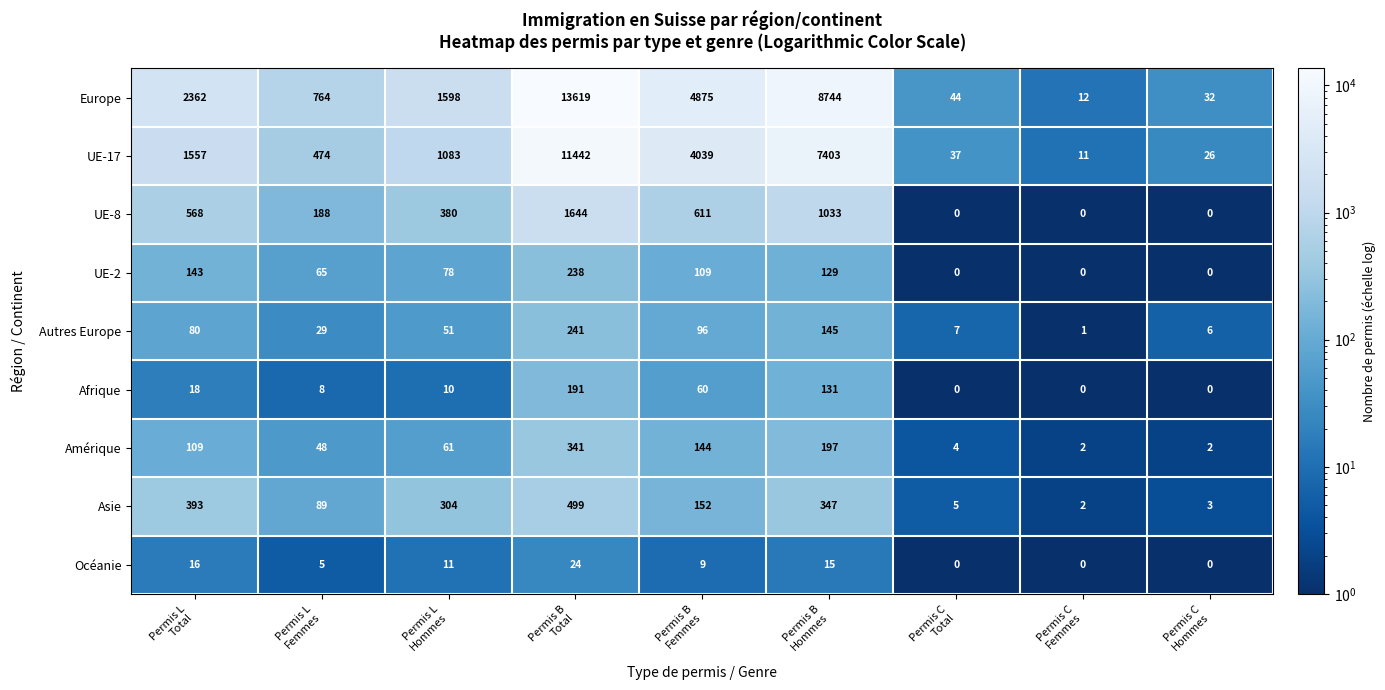

What is the maximum value for Océanie?

24